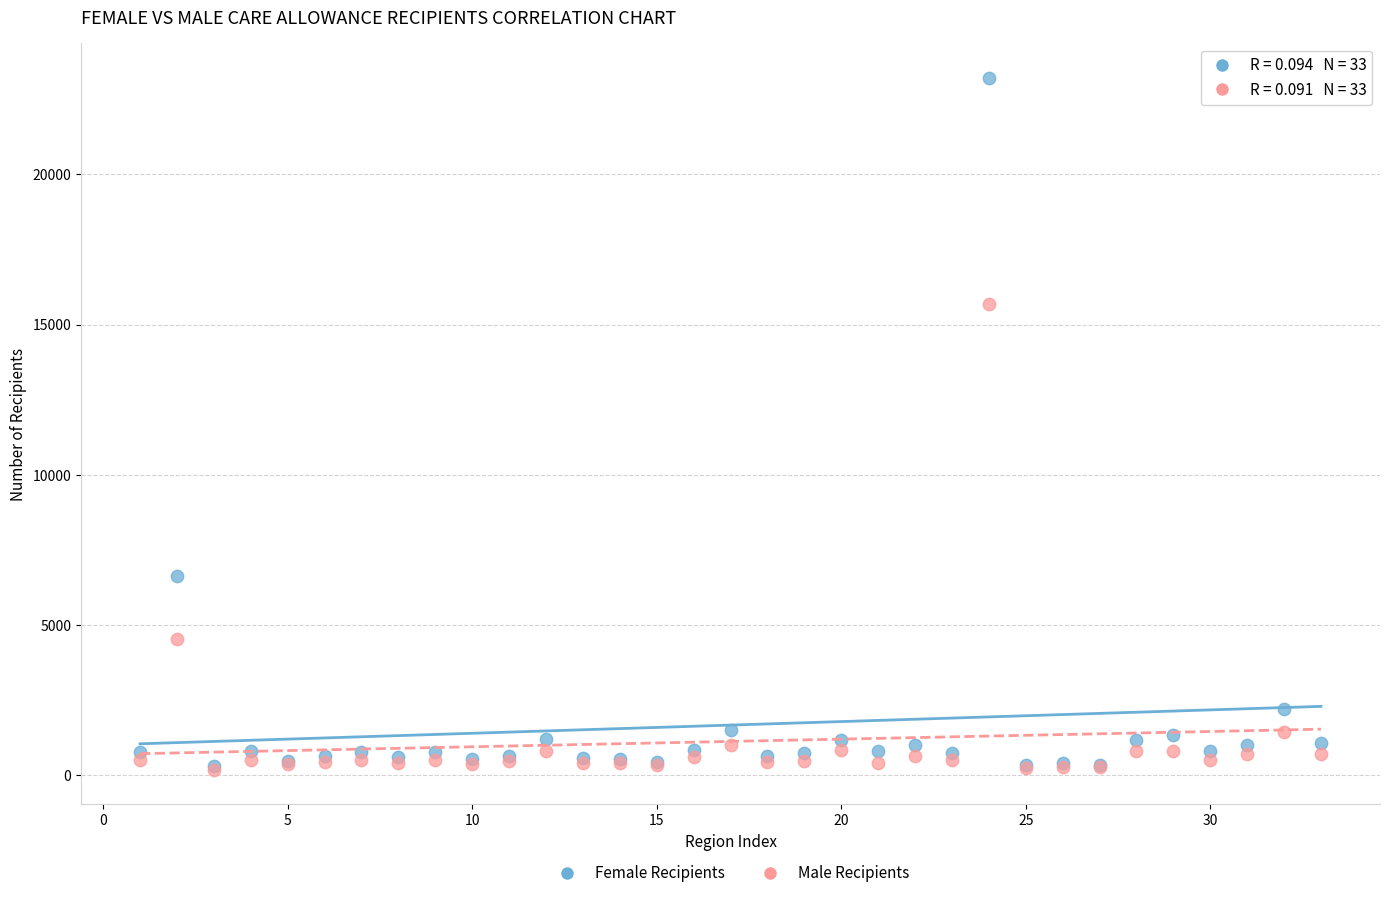

What are all the series names shown in the legend?

Female Recipients, Male Recipients